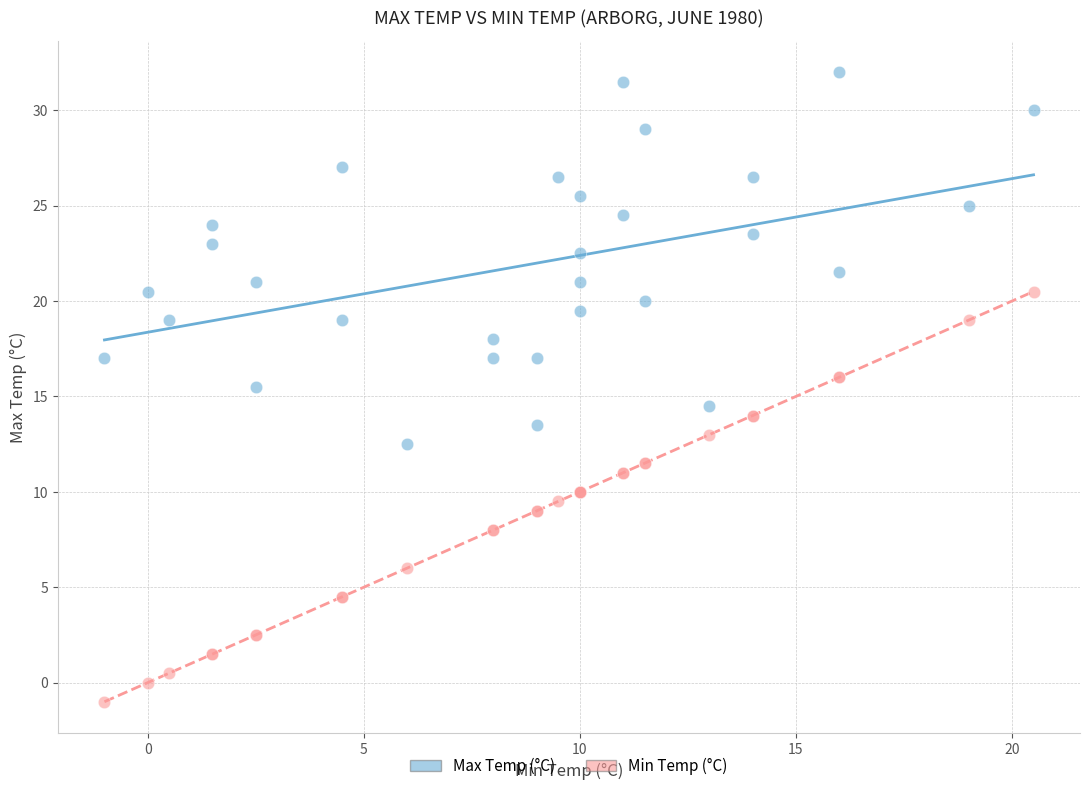

What are all the series names shown in the legend?

Max Temp (°C), Min Temp (°C)